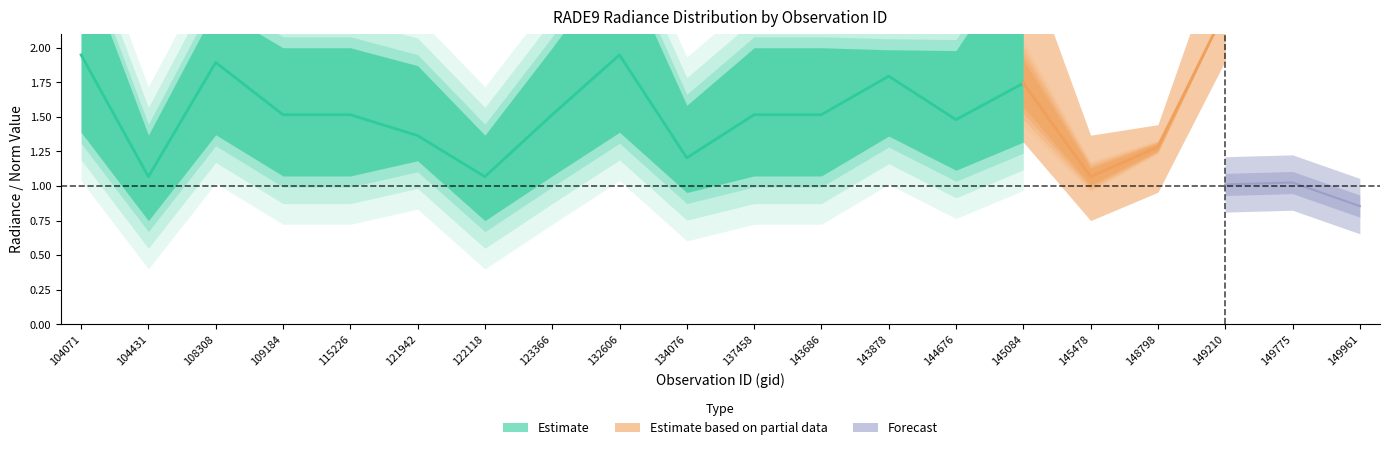

What is the minimum value for rade9_bin_3q?

1.4